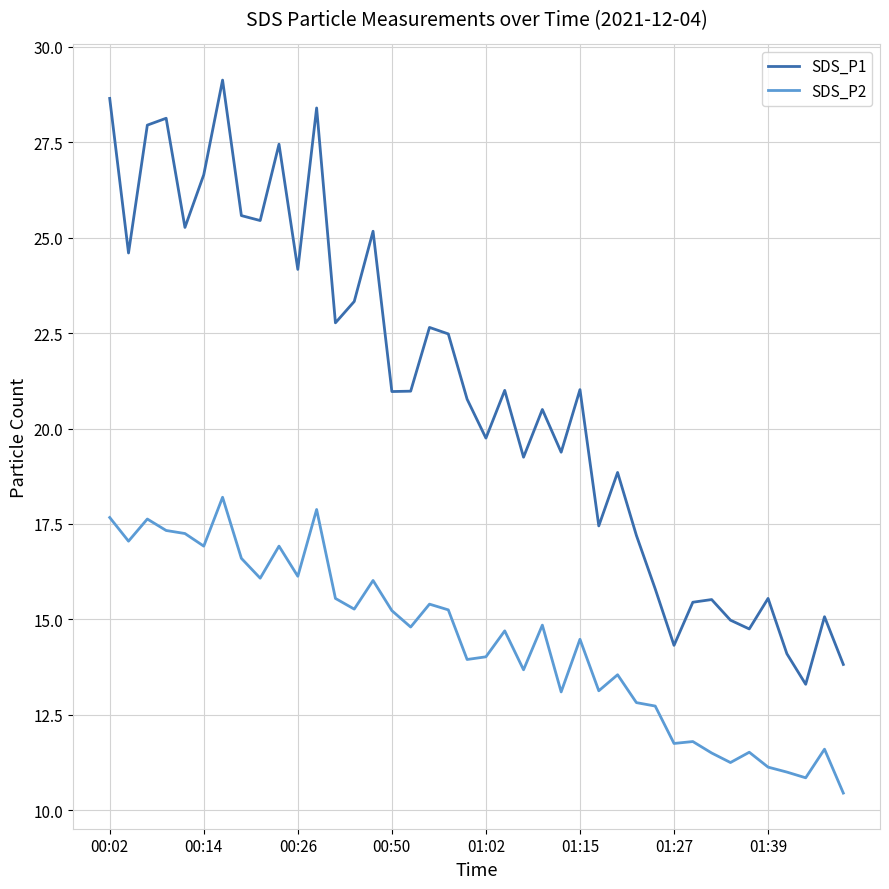

True or false: SDS_P2 and SDS_P1 intersect in this chart.

False